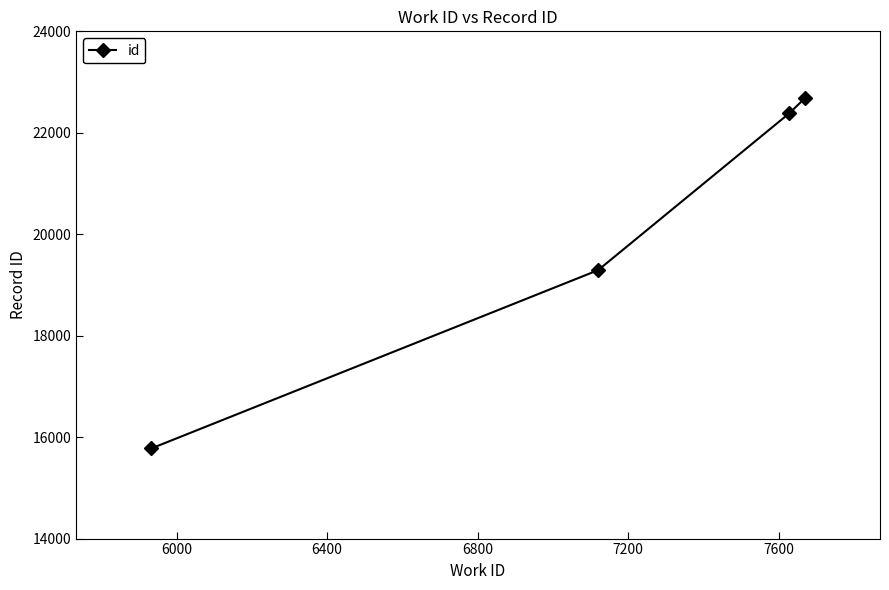

Reading left to right, extract all data points from this chart.

15778	19292	22385	22678